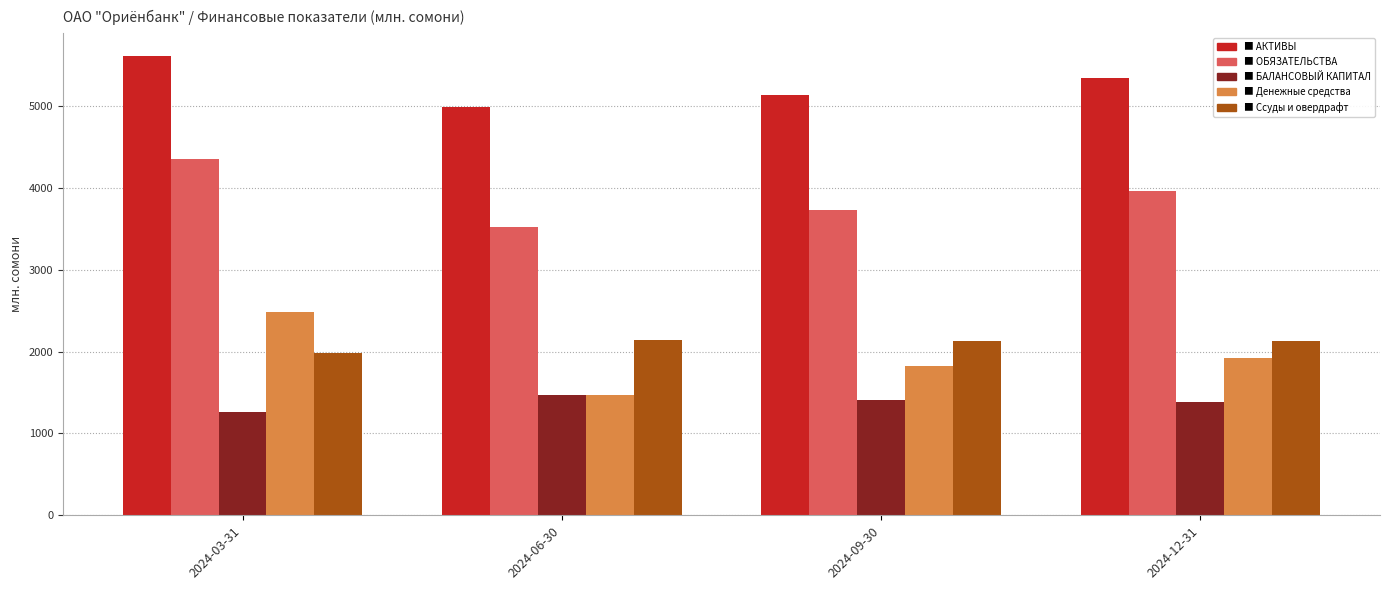

What is the difference between the highest and lowest values at 2024-09-30?

3728.2